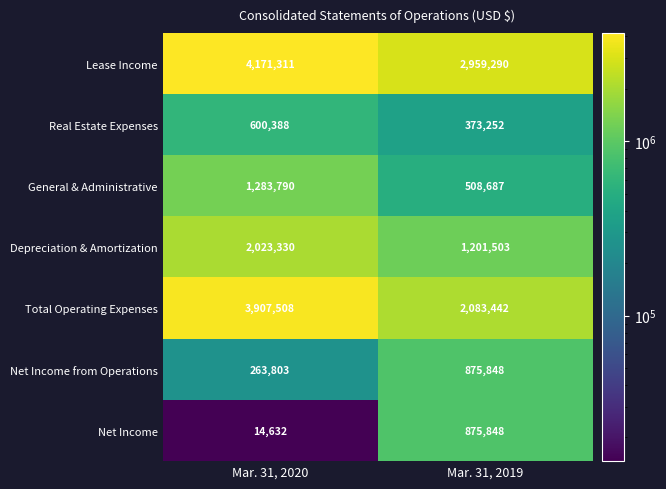

Between Mar. 31, 2020 and Mar. 31, 2019, which series saw the biggest shift?

Total Operating Expenses